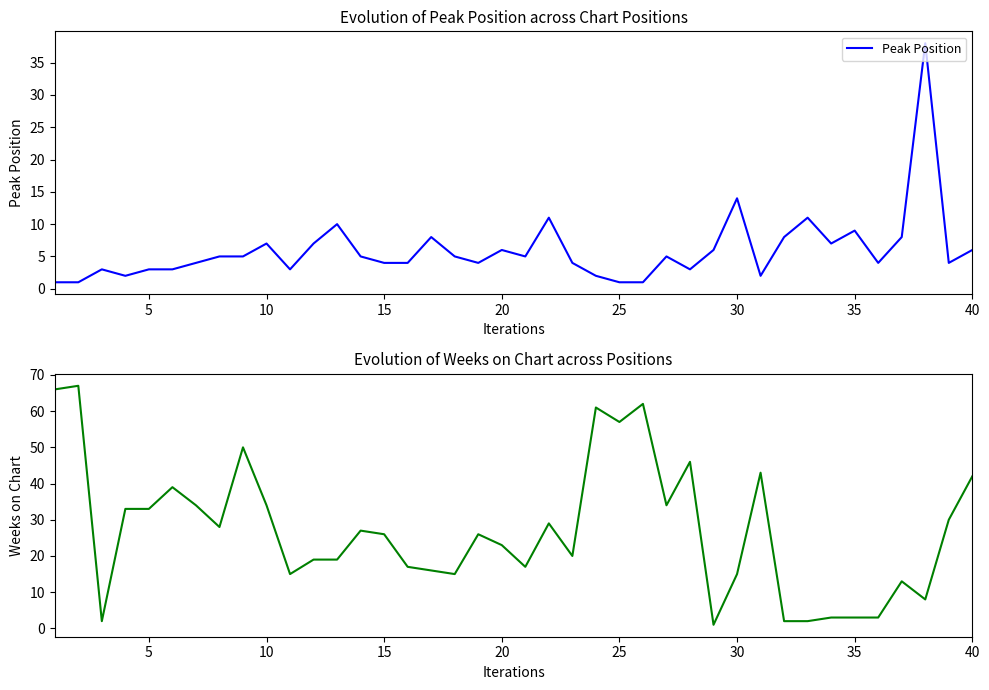

True or false: Peak Position has more than 0 interior local peaks.

True